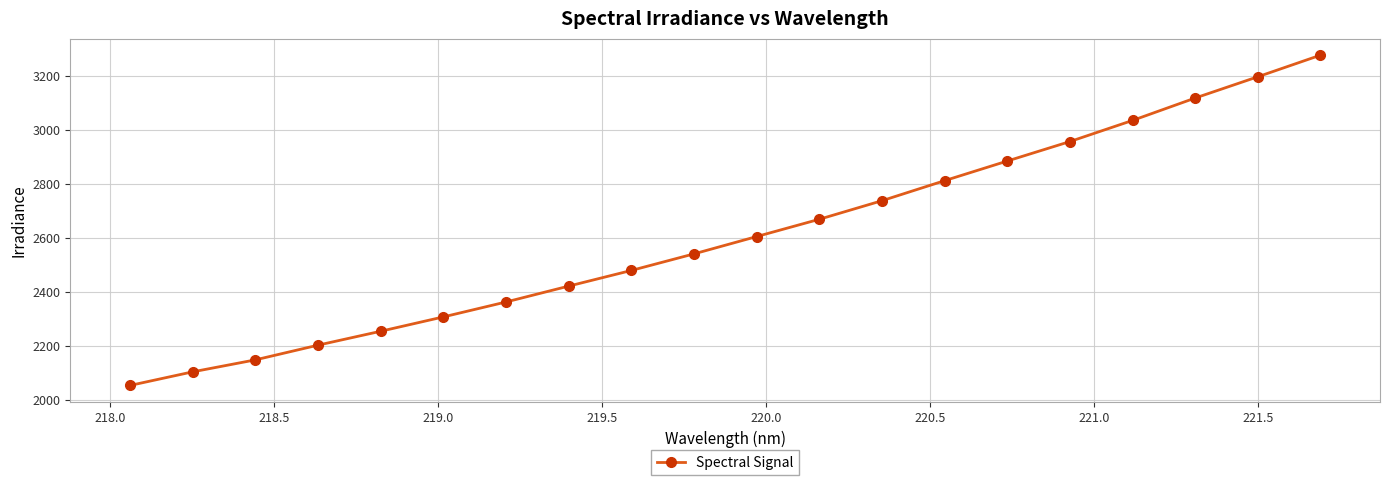

True or false: the data has more than 1 interior local peaks.

False